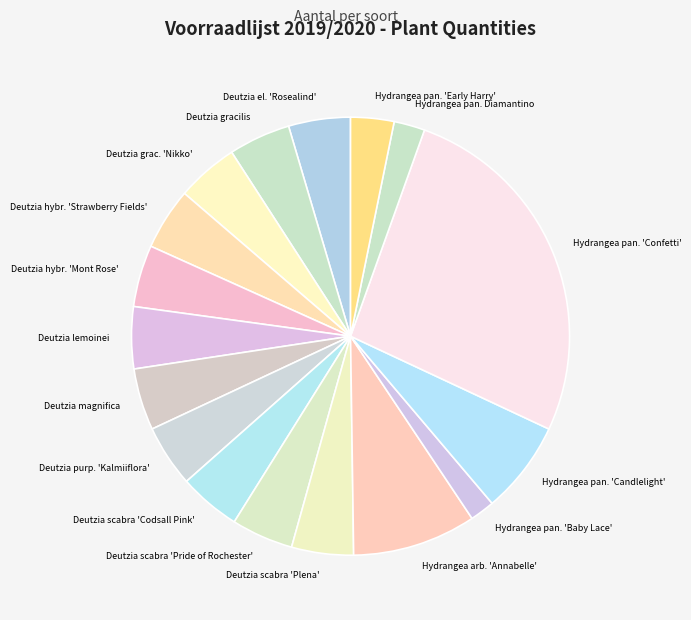

Does Deutzia grac. 'Nikko' account for over 50% of the chart?

No